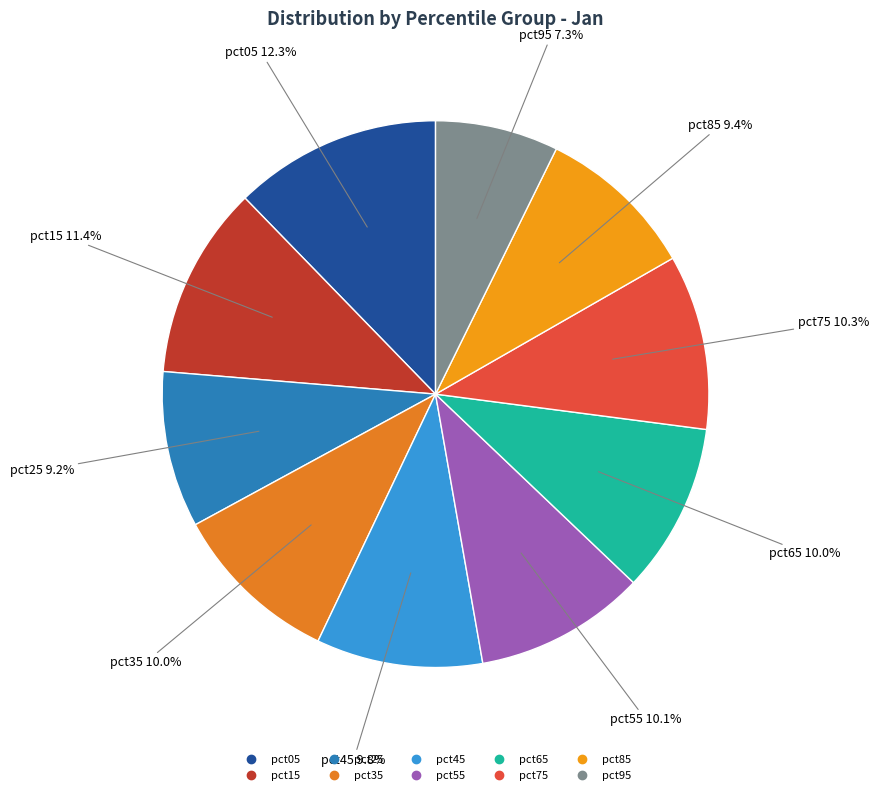

Count the number of slices in the pie.

10